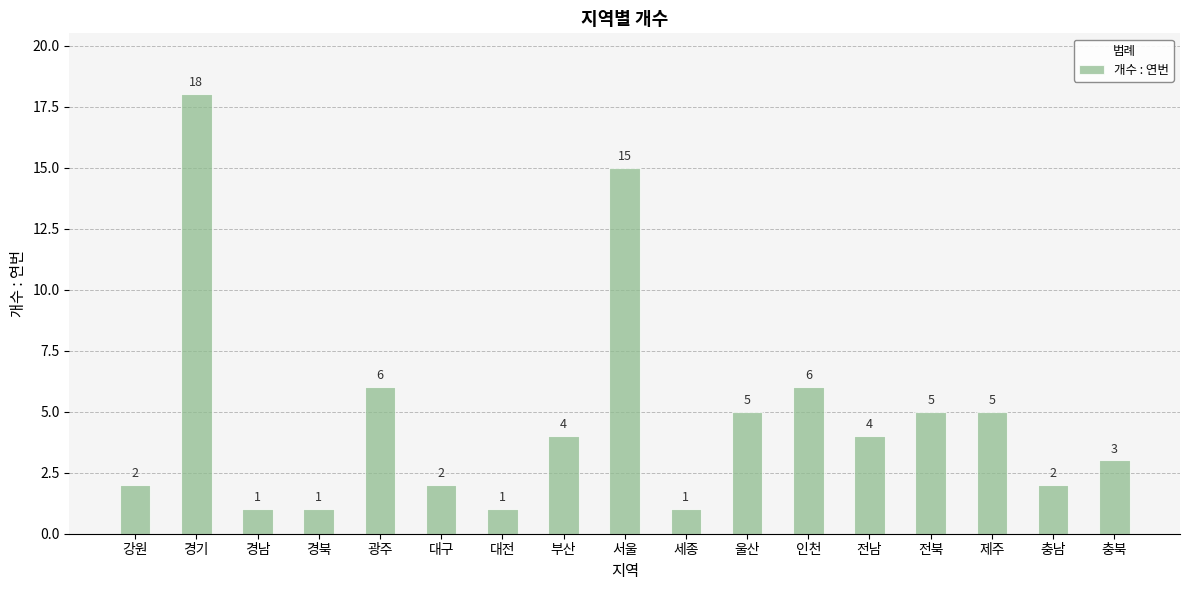

At which category does the chart reach its peak across all series?

경기